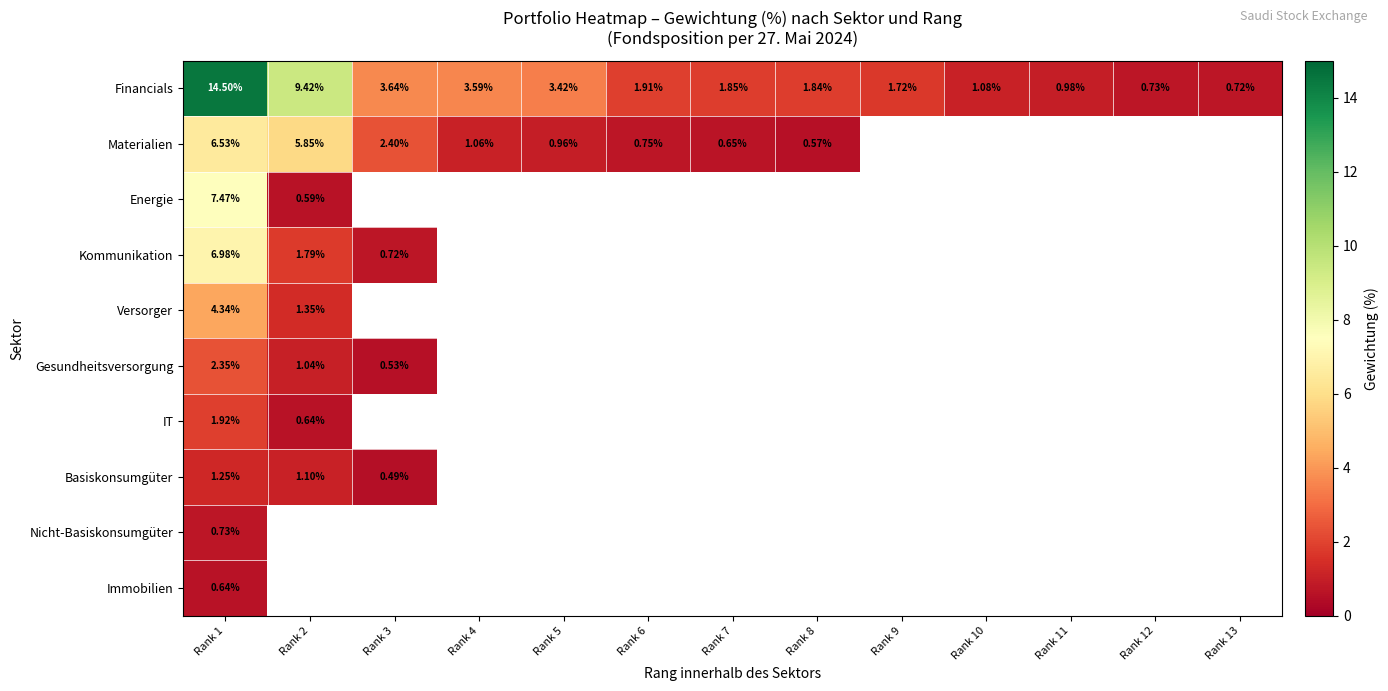

Rank the series at Rank 1 from highest to lowest value.

Financials, Energie, Kommunikation, Materialien, Versorger, Gesundheitsversorgung, IT, Basiskonsumgüter, Nicht-Basiskonsumgüter, Immobilien